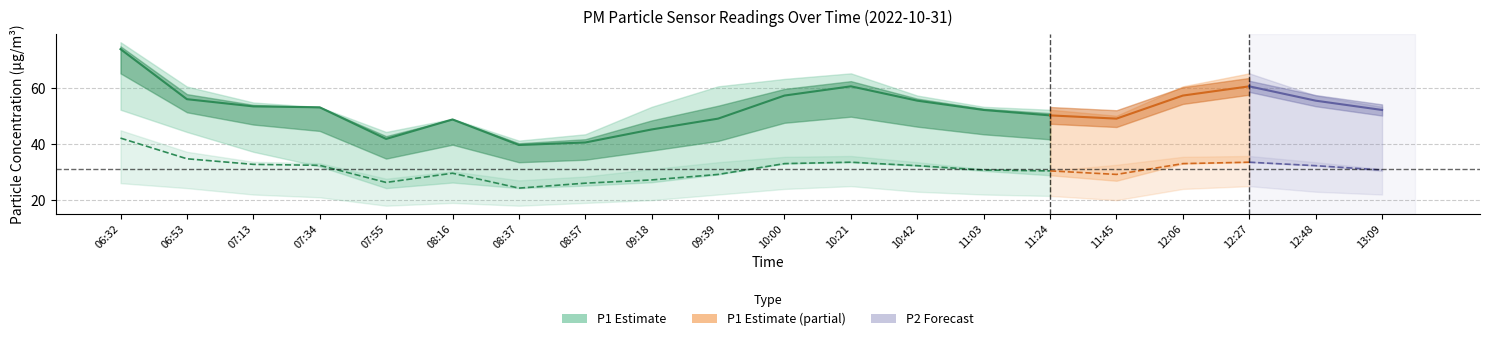

How many categories are shown in the chart?

15